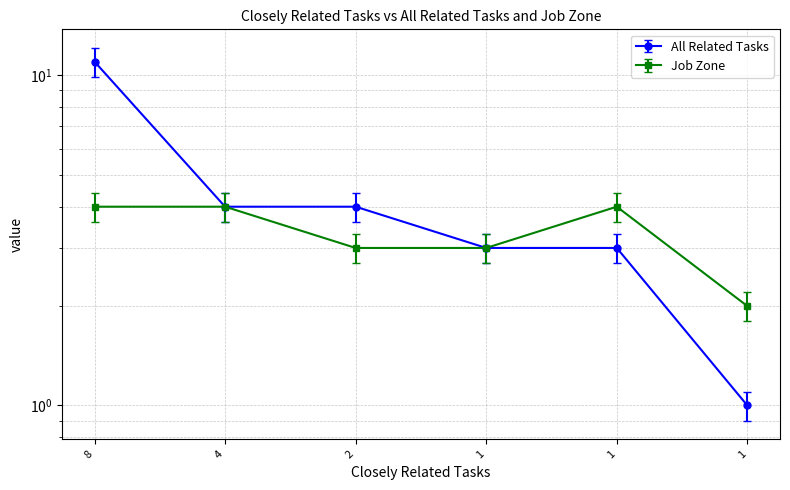

What is the minimum value for Job Zone?

2